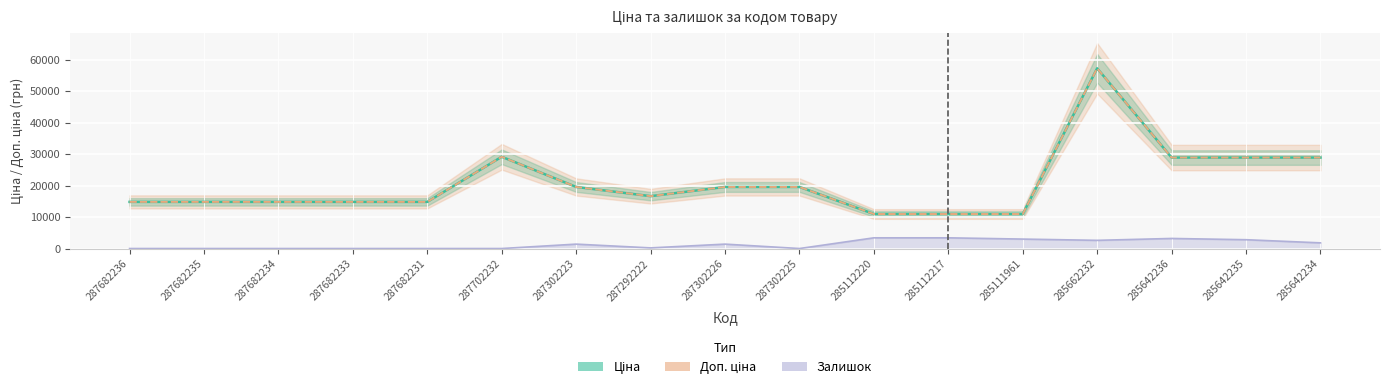

What is the greatest value displayed?

57258.0